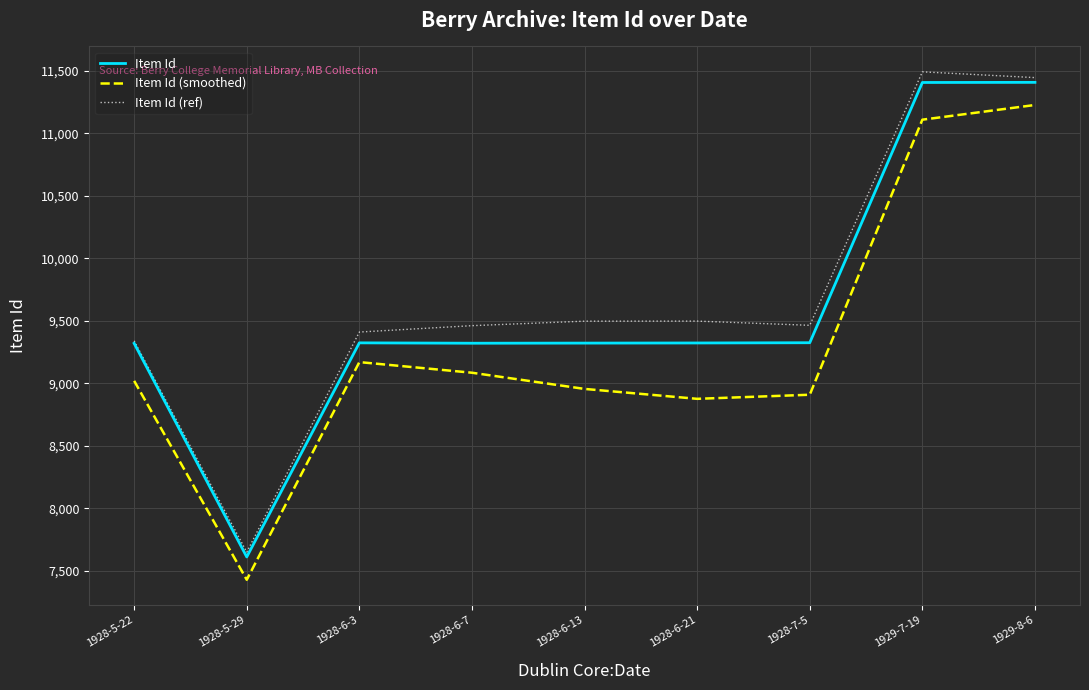

What are all the series names shown in the legend?

Item Id, Item Id (smoothed), Item Id (ref)